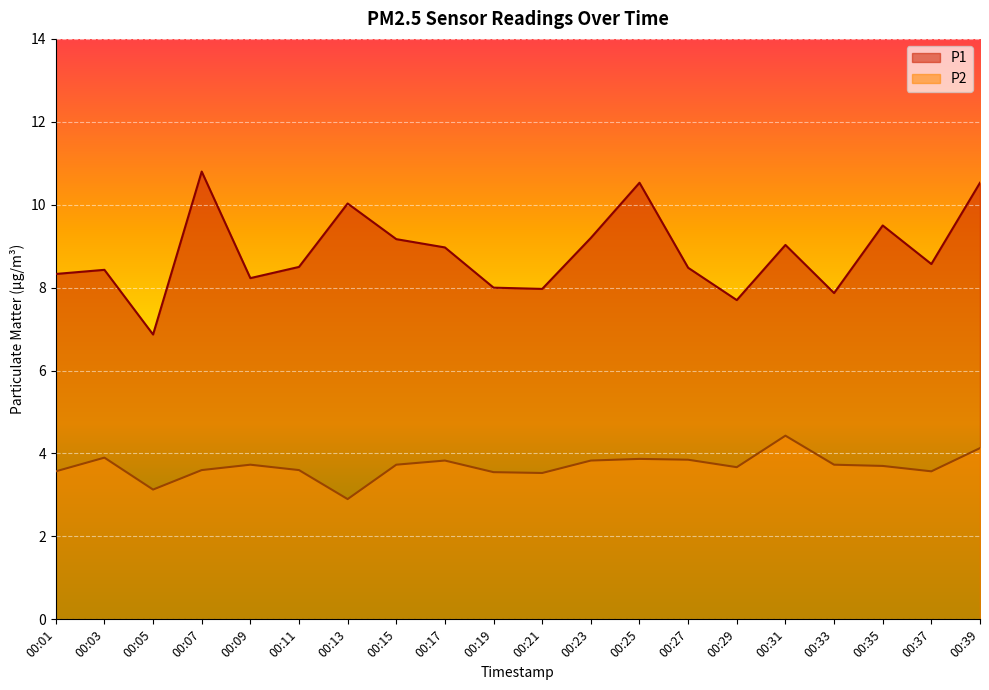

At how many categories does at least one series exceed 6?

20